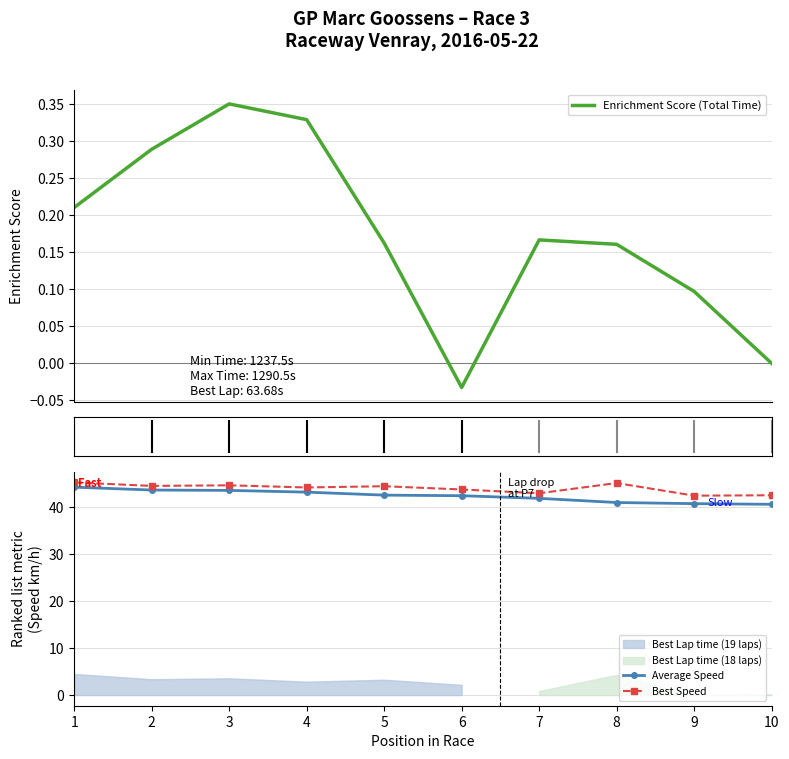

Where is the first local minimum for Best Speed?

2